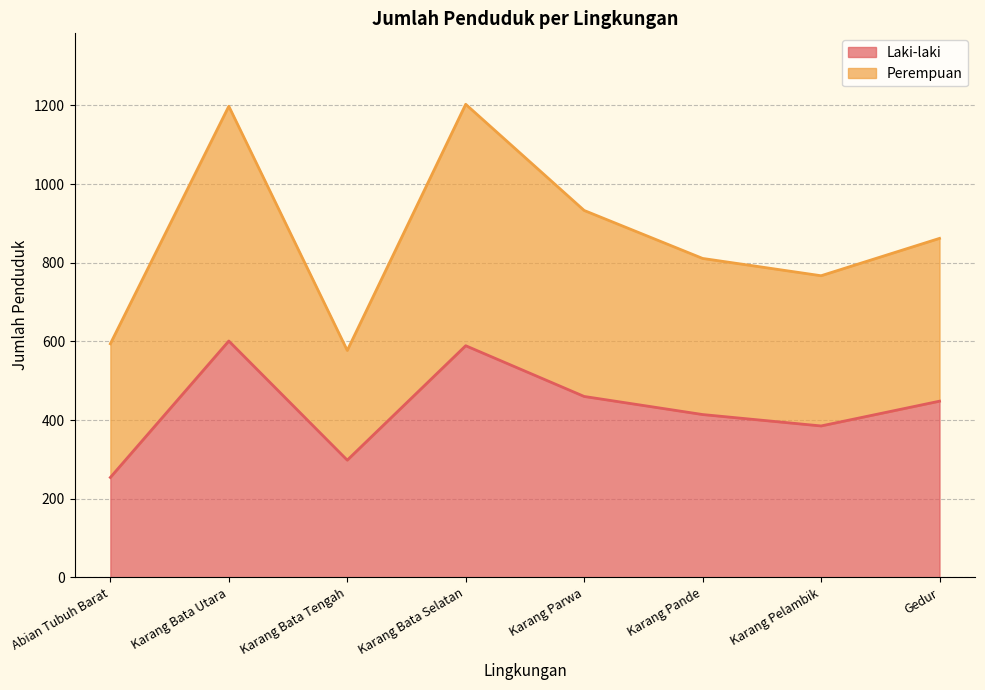

What is the value of the Perempuan point at the 5th from the left?

933